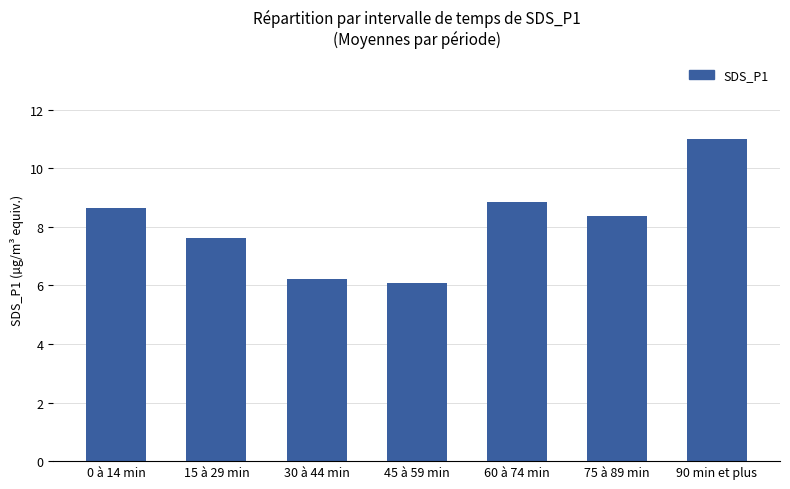

What is the change in value from 0 à 14 min to 60 à 74 min?

+0.2